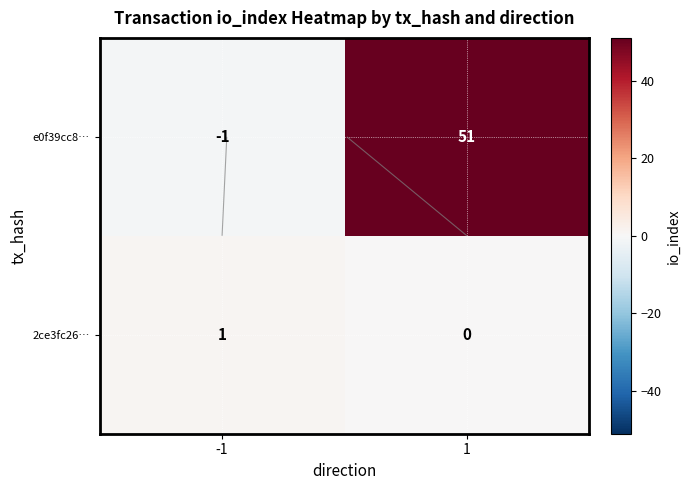

Rank the series by their maximum value, from highest to lowest.

e0f39cc8…, 2ce3fc26…